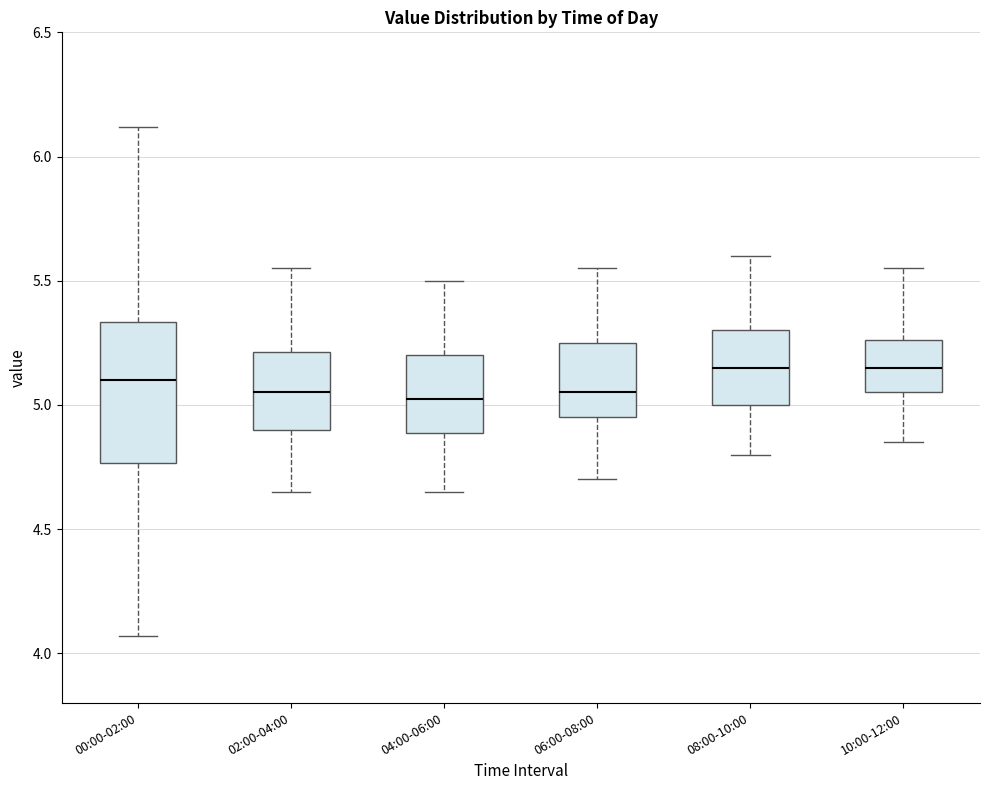

Reading left to right, transcribe this box plot: for each box, give where its median line is, the range the box spans, and where its two whiskers end, as read against the y-axis. The values are not printed on the chart, so give them approximately, as read against the axis.

00:00-02:00: median 5.10, box 4.75 to 5.35, whiskers 4.05 to 6.10
02:00-04:00: median 5.05, box 4.90 to 5.20, whiskers 4.65 to 5.55
04:00-06:00: median 5.05, box 4.90 to 5.20, whiskers 4.65 to 5.50
06:00-08:00: median 5.05, box 4.95 to 5.25, whiskers 4.70 to 5.55
08:00-10:00: median 5.15, box 5.00 to 5.30, whiskers 4.80 to 5.60
10:00-12:00: median 5.15, box 5.05 to 5.25, whiskers 4.85 to 5.55